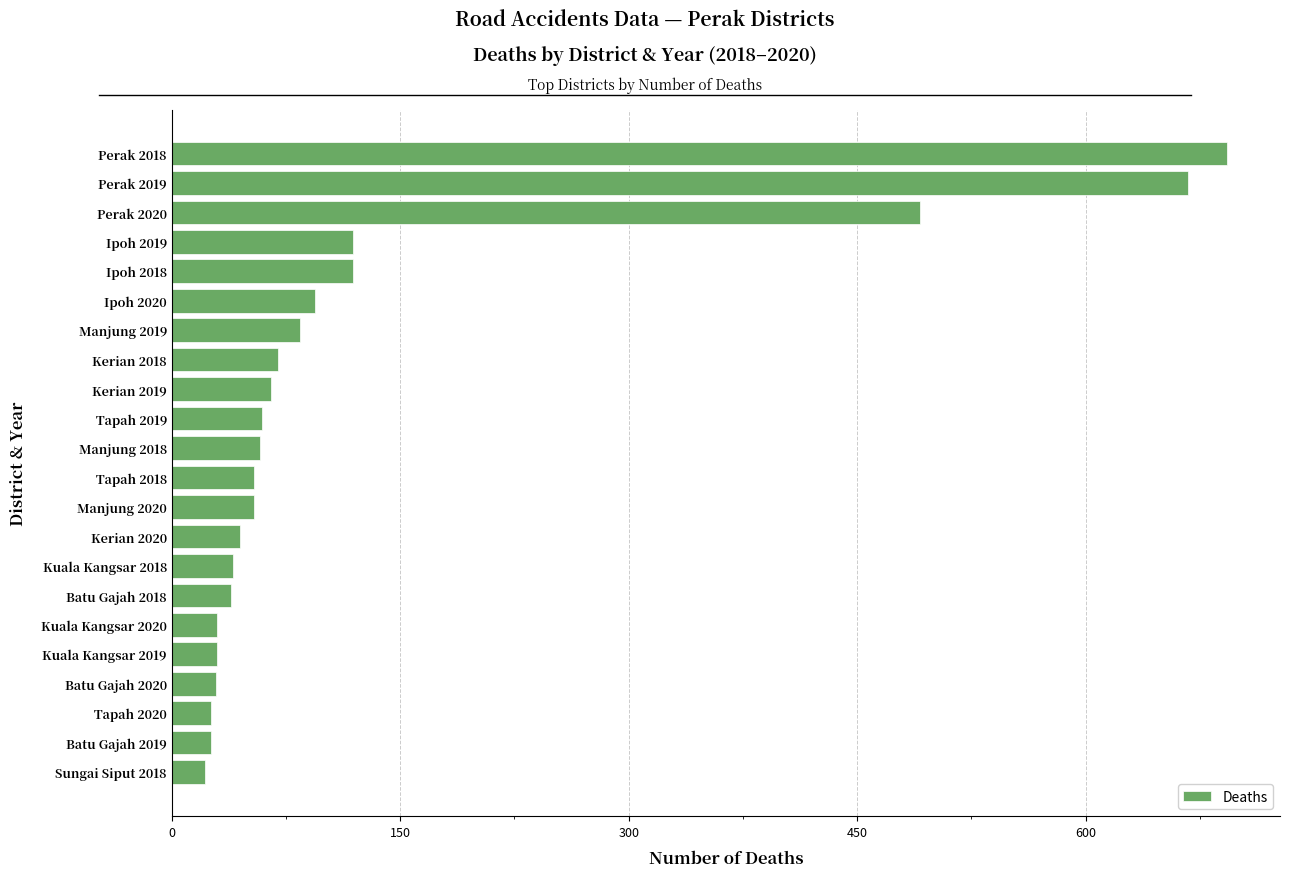

What is the smallest value displayed?

22